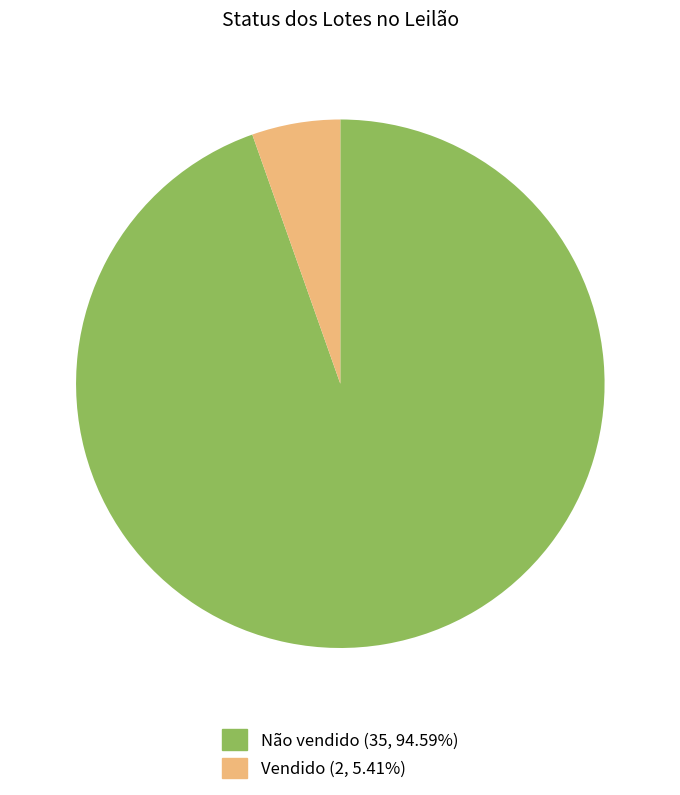

Which has a higher value, Não vendido or Vendido?

Não vendido